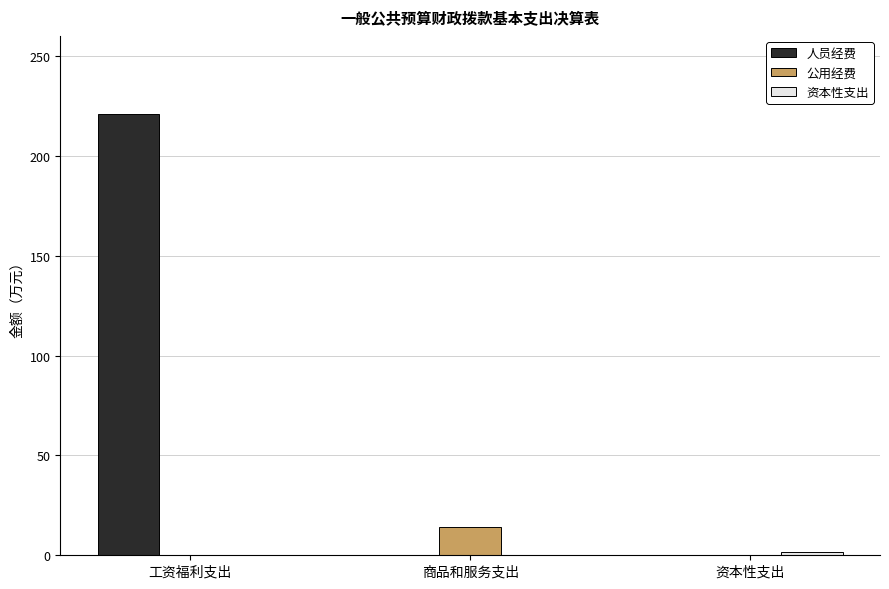

What is the maximum value shown in the chart?

220.7